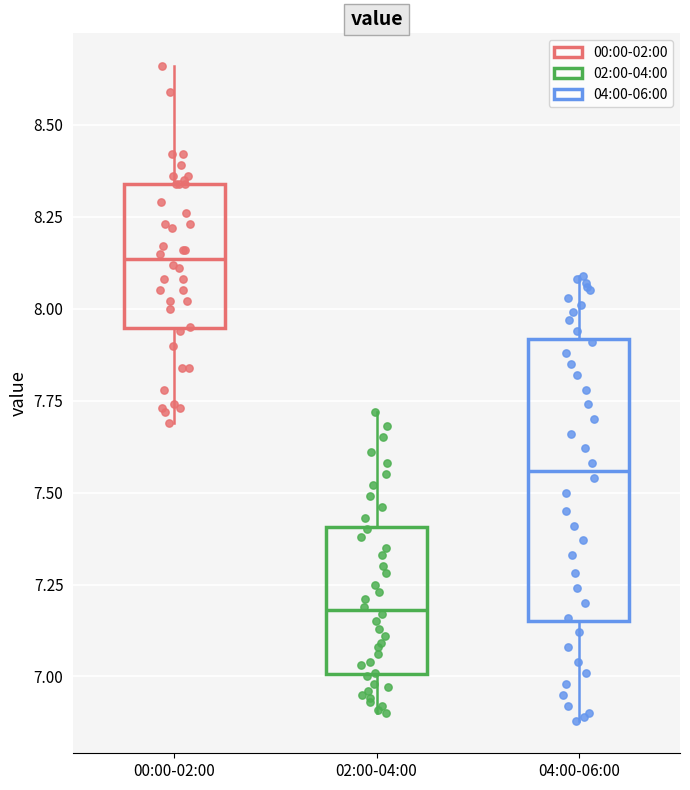

Which box is the tallest, from its lower edge to its upper edge?

04:00-06:00